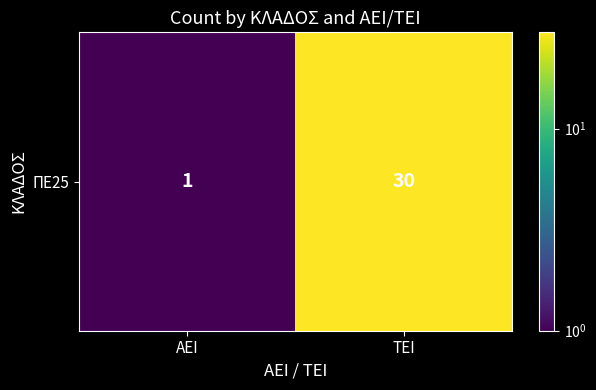

Reading right to left, extract all data points from this chart.

ΤΕΙ=30	ΑΕΙ=1